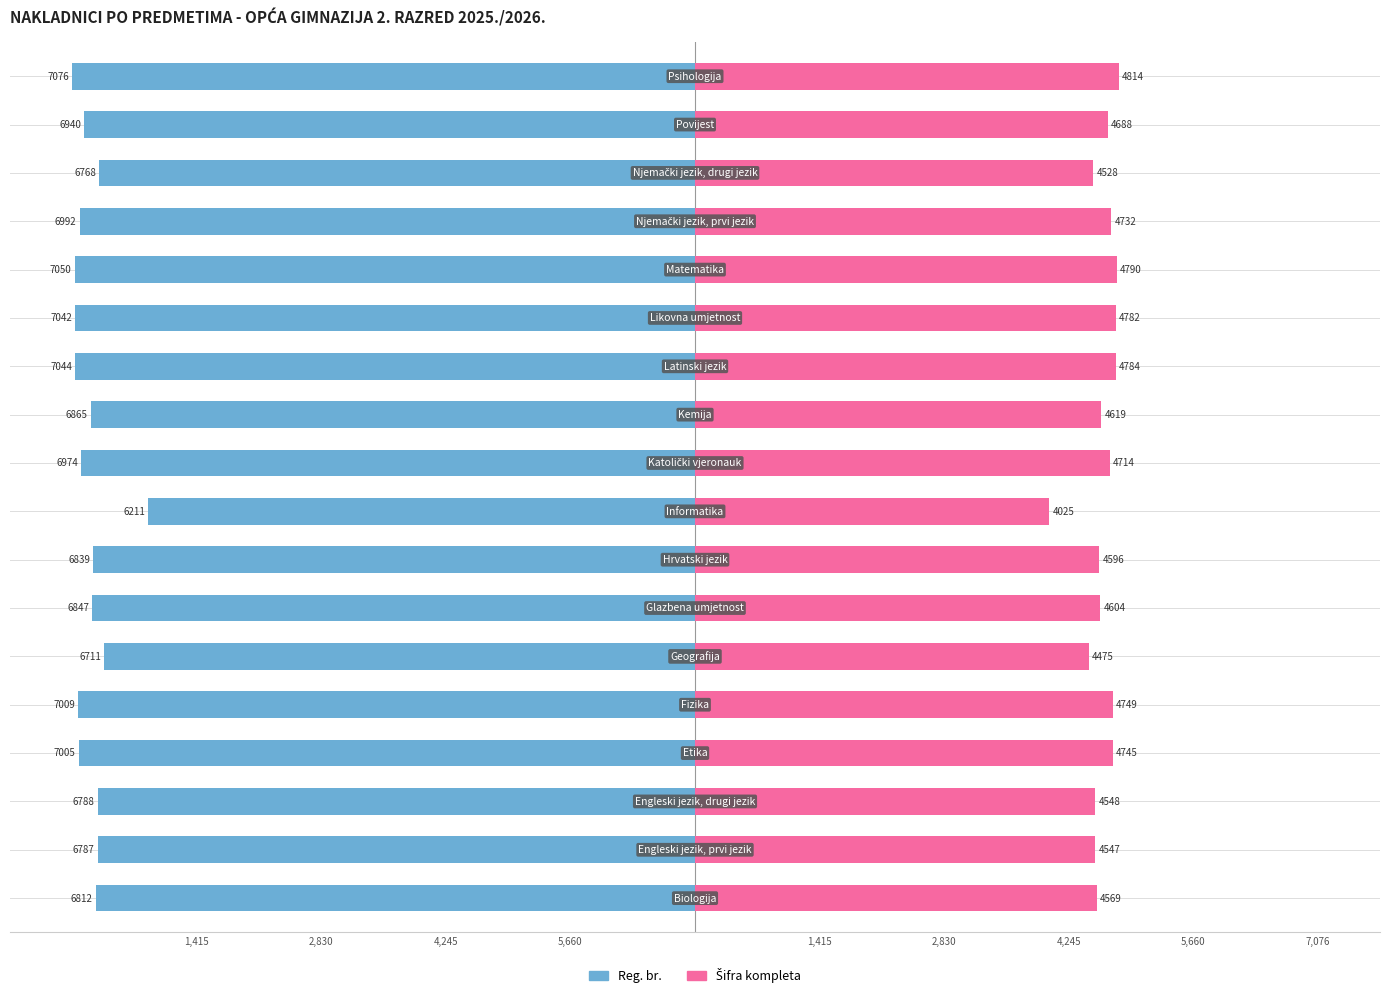

Are the bars grouped side by side (vs. stacked)?

Yes